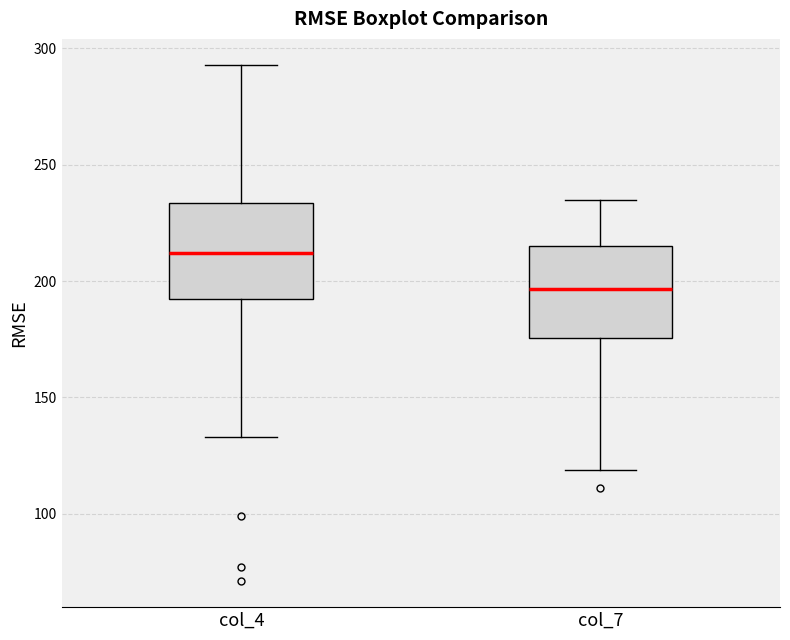

Reading left to right, transcribe this box plot: for each box, give where its median line is, the range the box spans, and where its two whiskers end, as read against the y-axis. The values are not printed on the chart, so give them approximately, as read against the axis.

col_4: median 210, box 195 to 235, whiskers 135 to 295
col_7: median 195, box 175 to 215, whiskers 120 to 235